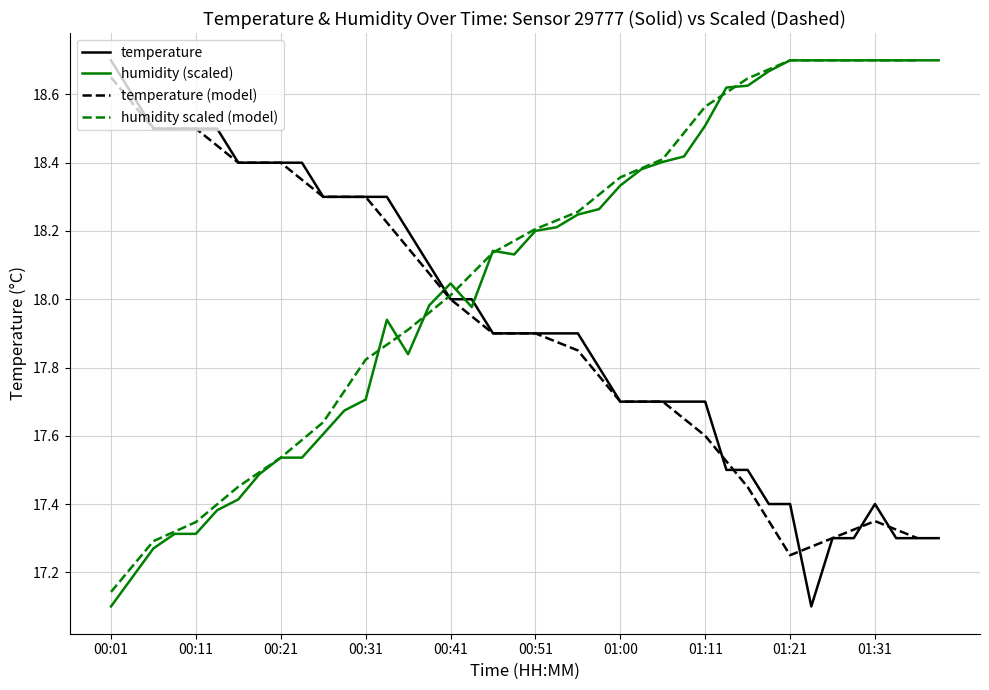

Which series has the largest total across all categories?

humidity